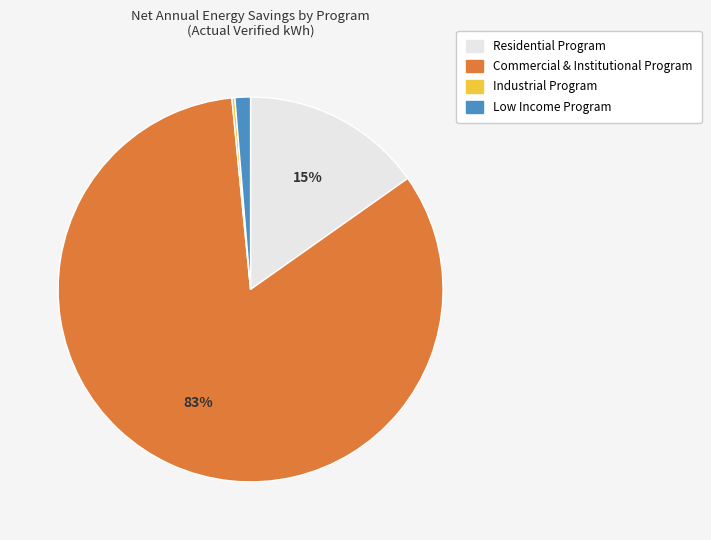

To the nearest percent, what is the average slice percentage?

25%